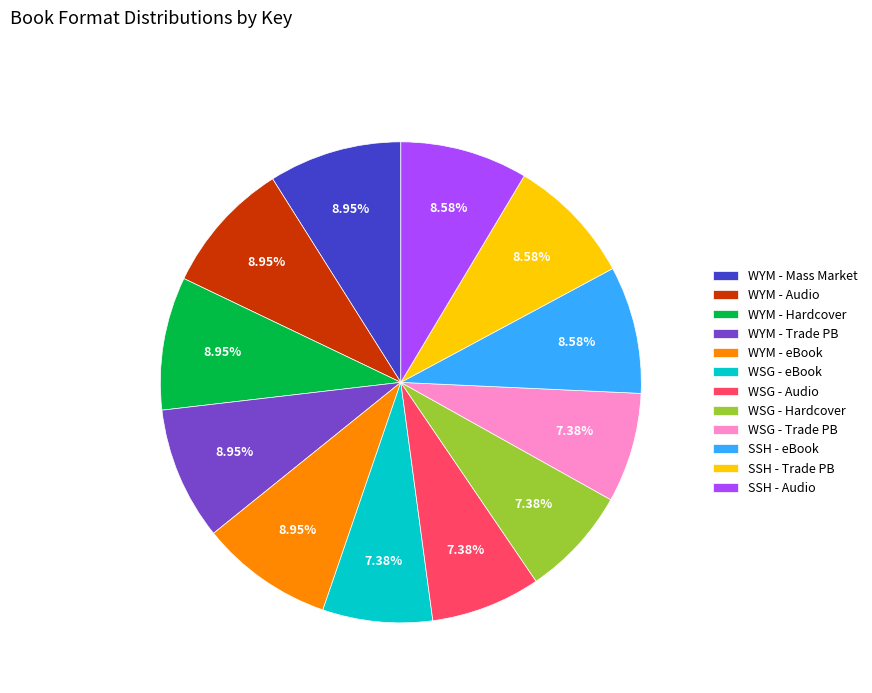

What is the ratio of the value at WSG - Trade PB to the value at WYM - Audio?

0.8